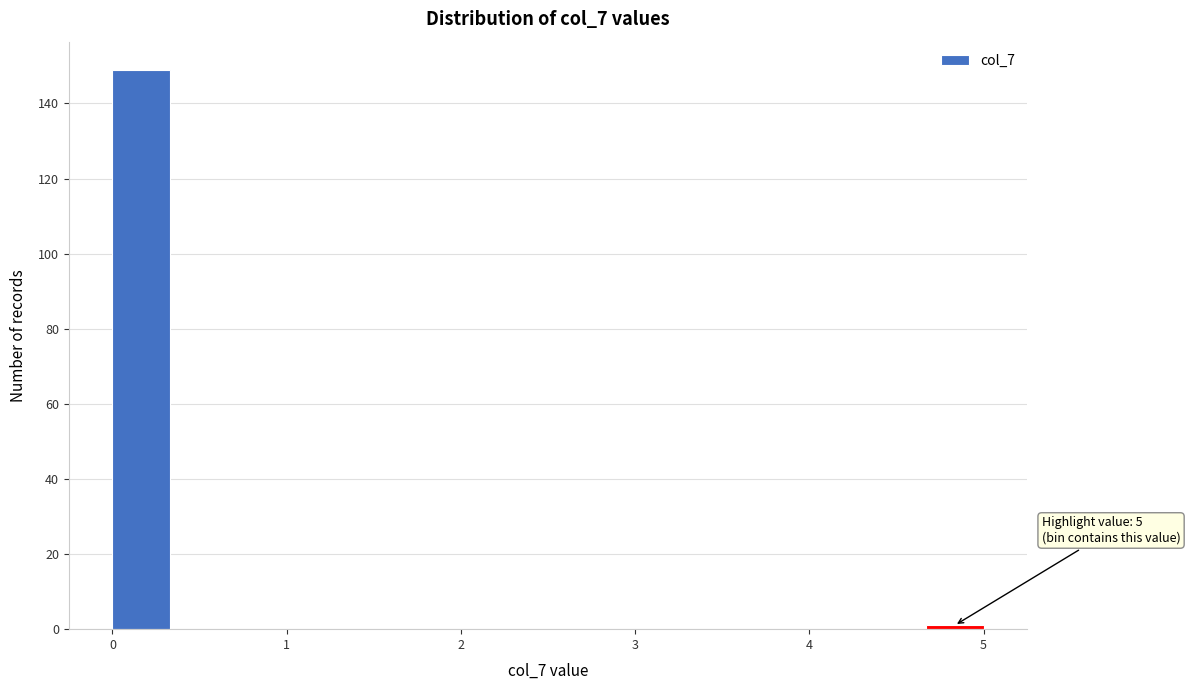

Read against the x-axis, roughly where is the centre of the tallest bar?

0.2